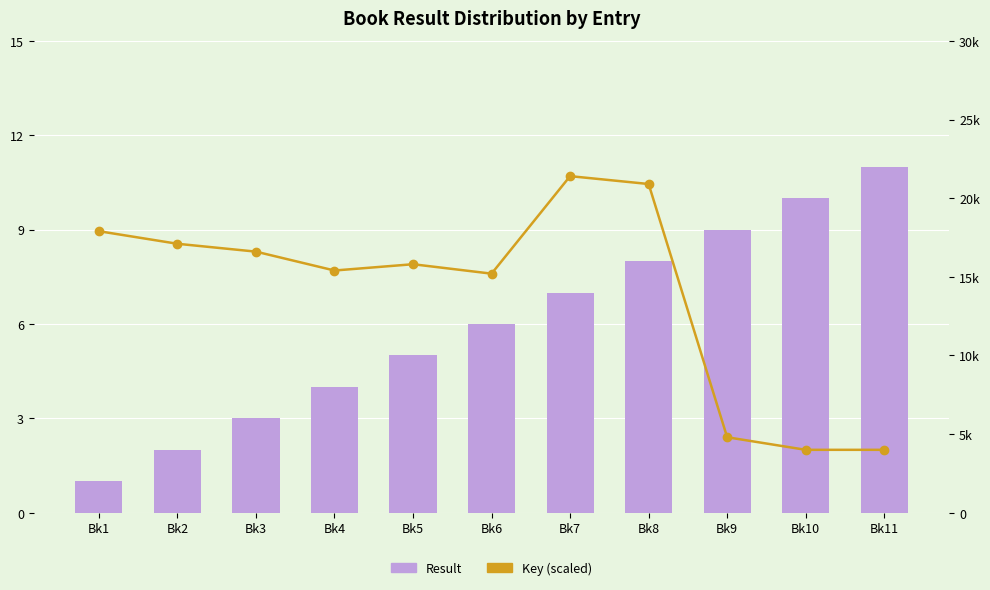

List the series in order of their peak value, lowest first.

Result, Key (scaled)